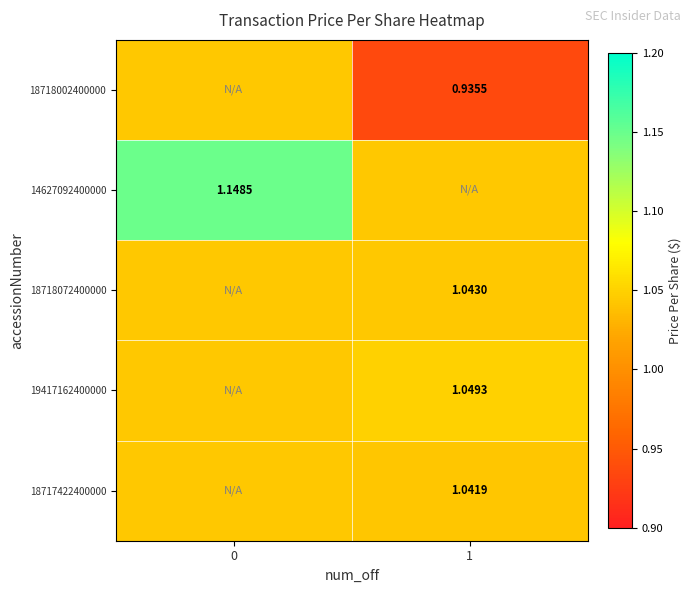

Is the value of 18718072400000 at 1 greater than the value of 14627092400000 at 0?

No